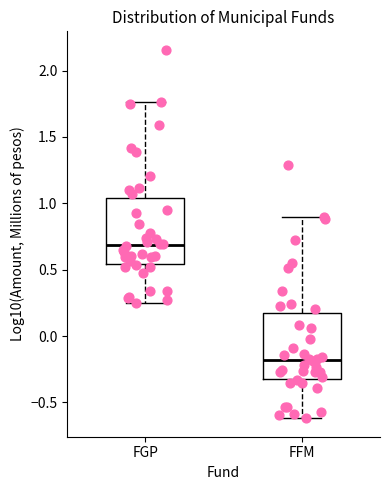

Reading left to right, transcribe this box plot: for each box, give where its median line is, the range the box spans, and where its two whiskers end, as read against the y-axis. The values are not printed on the chart, so give them approximately, as read against the axis.

FGP: median 0.70, box 0.55 to 1.05, whiskers 0.25 to 1.75
FFM: median -0.20, box -0.30 to 0.15, whiskers -0.60 to 0.90